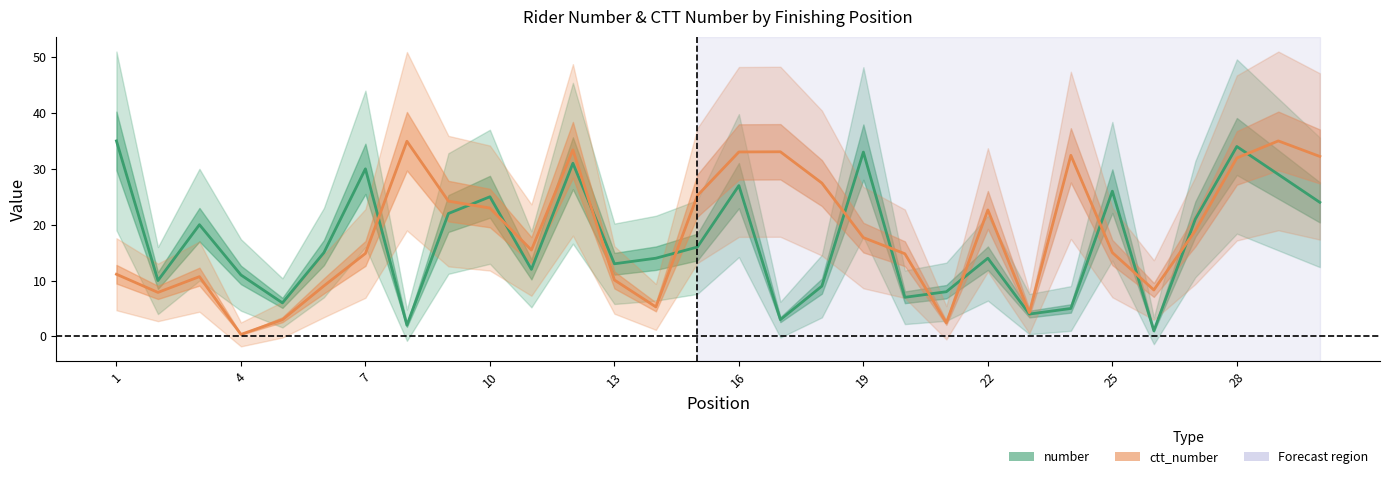

Is it true that number equals 4.1 at 4?

False